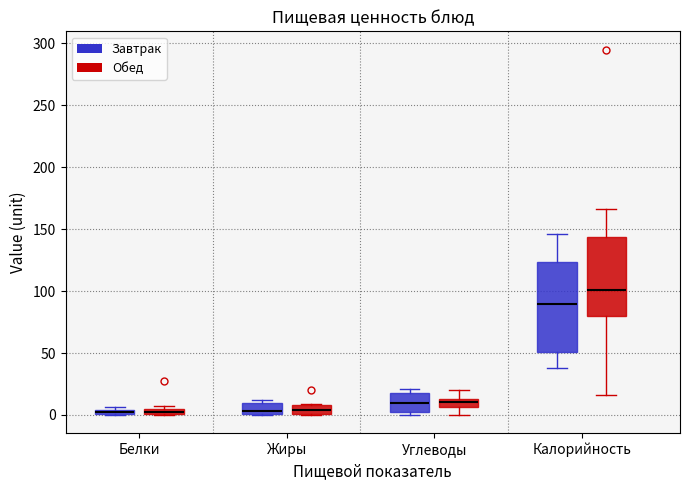

Which box has the highest median line?

Калорийность (Обед)